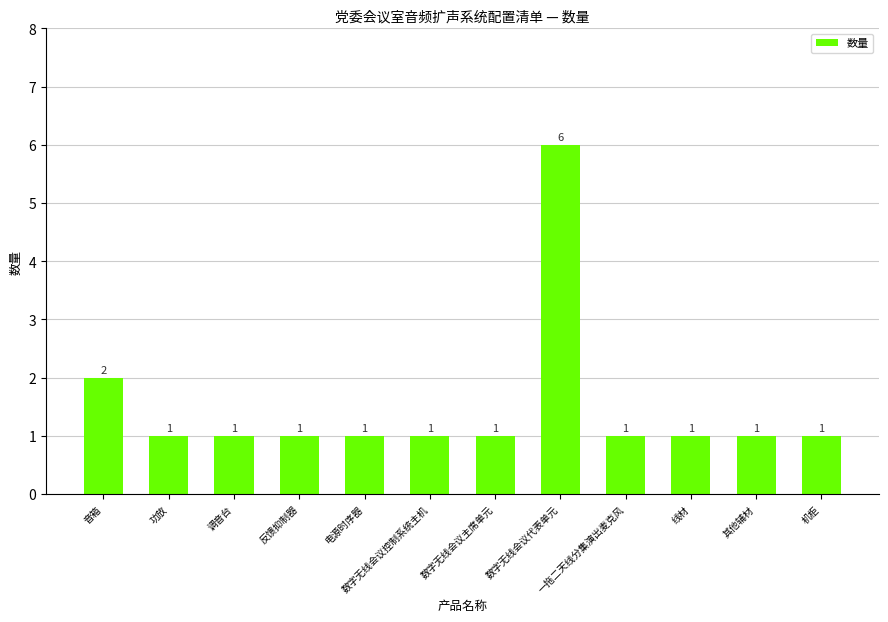

How many bars are there in total?

12